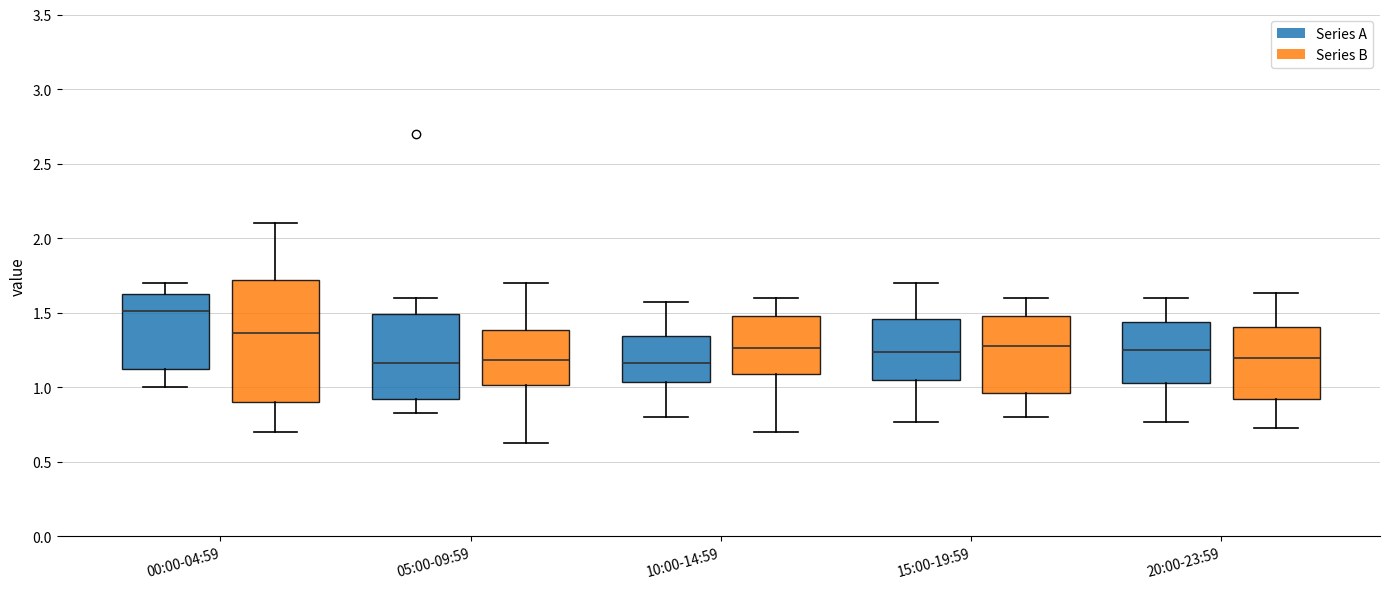

Comparing the boxes themselves (not the whiskers), which one is the tallest?

00:00-04:59 (Series B)